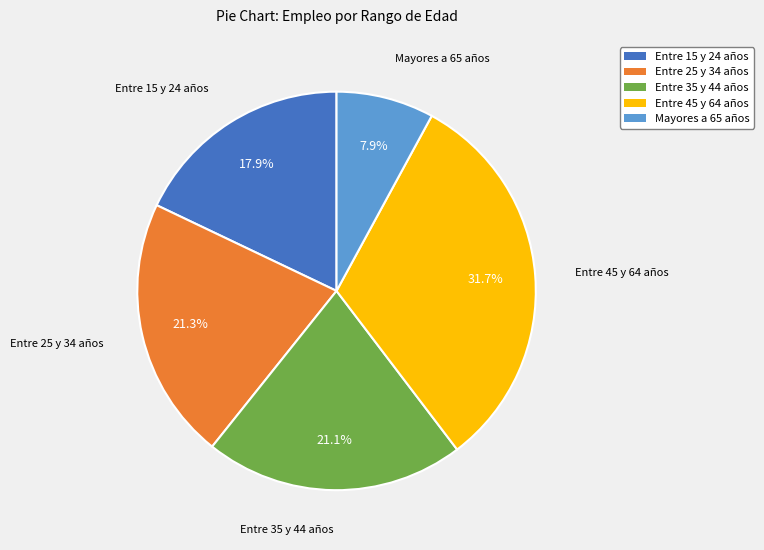

What is the ratio of the value at Entre 35 y 44 años to the value at Entre 25 y 34 años?

1.0